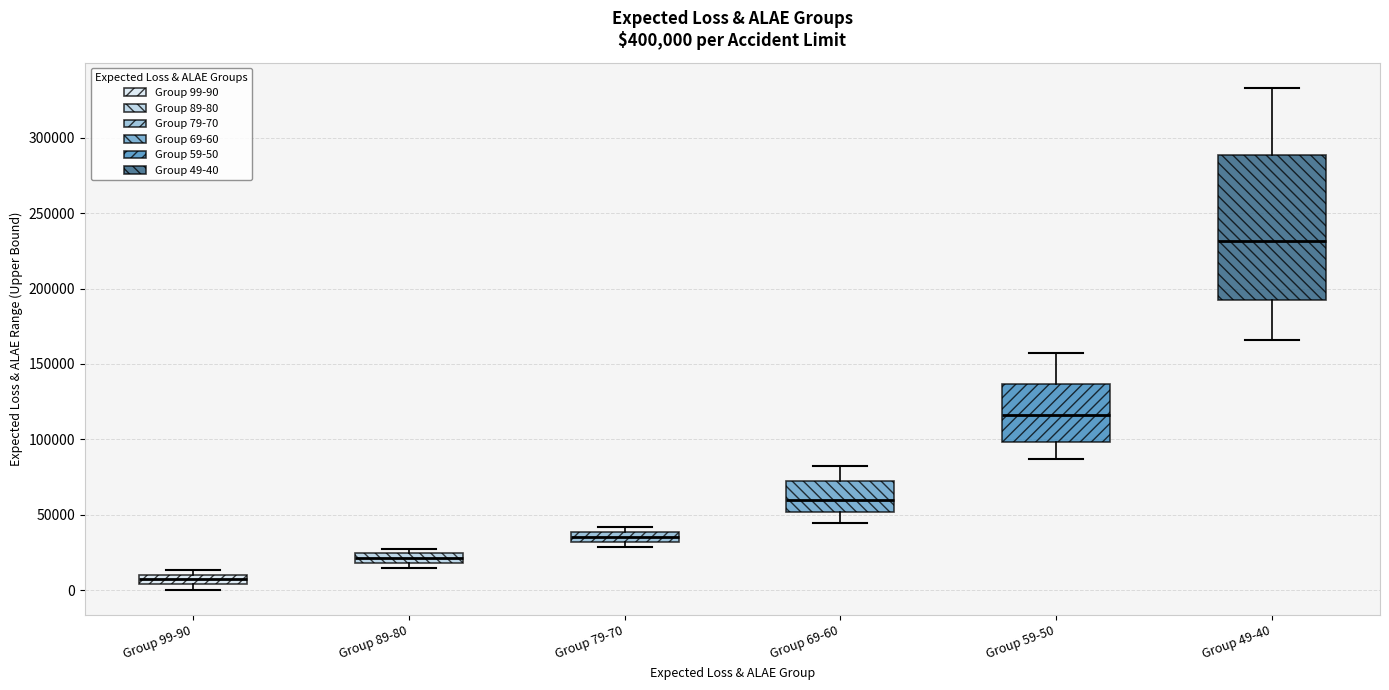

Where is the upper edge of the box for Group 59-50 on the y-axis? The values are not printed on the chart, so give them approximately, as read against the axis.

135000